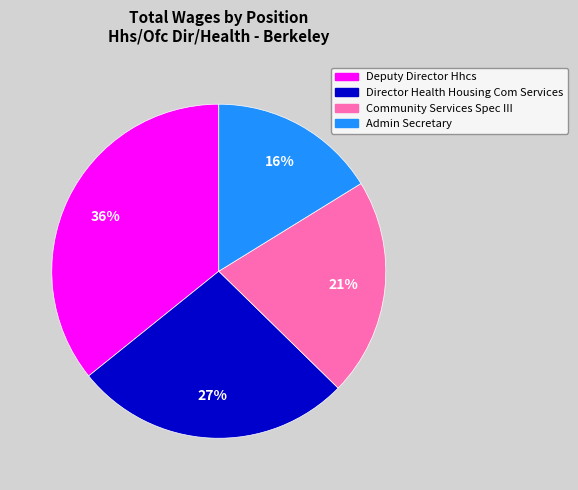

The Director Health Housing Com Services slice represents 15% of the pie. True or false?

False